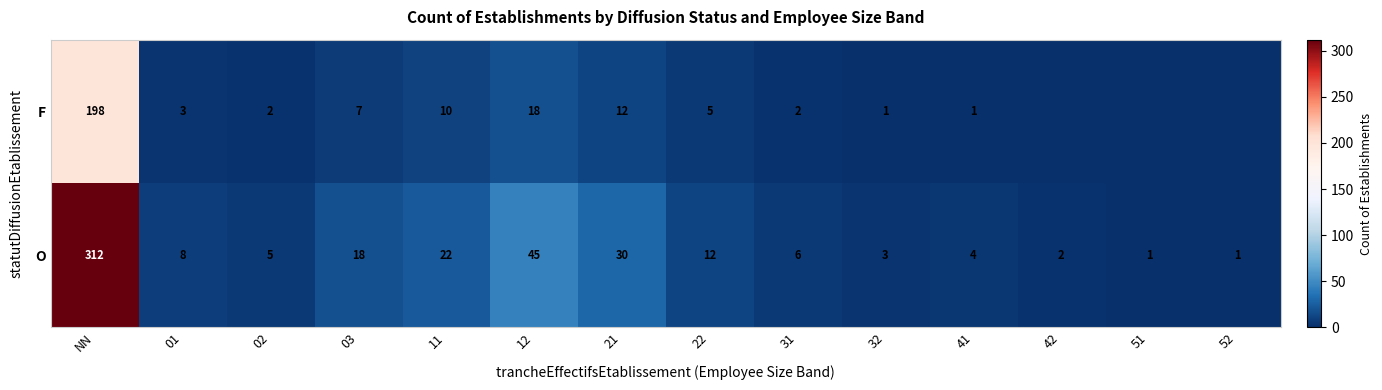

True or false: O has a value of 35 at 11.

False